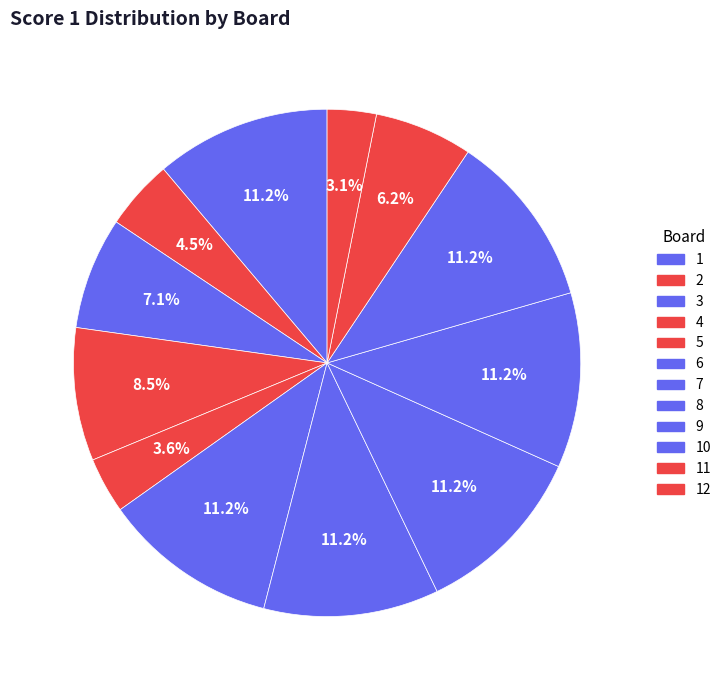

How many segments does this pie chart have?

12